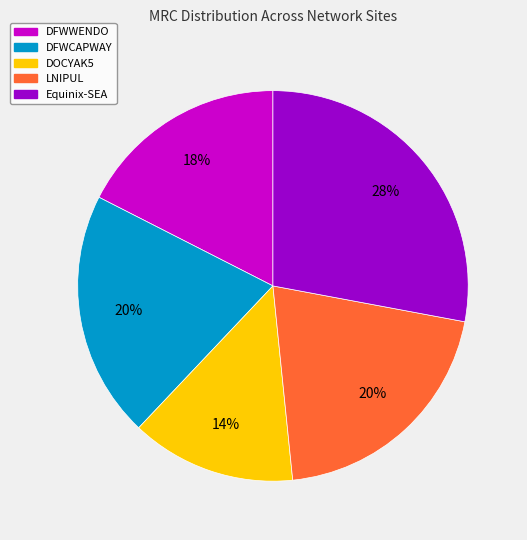

To the nearest percent, what is the difference between the largest and smallest slice percentages?

14%